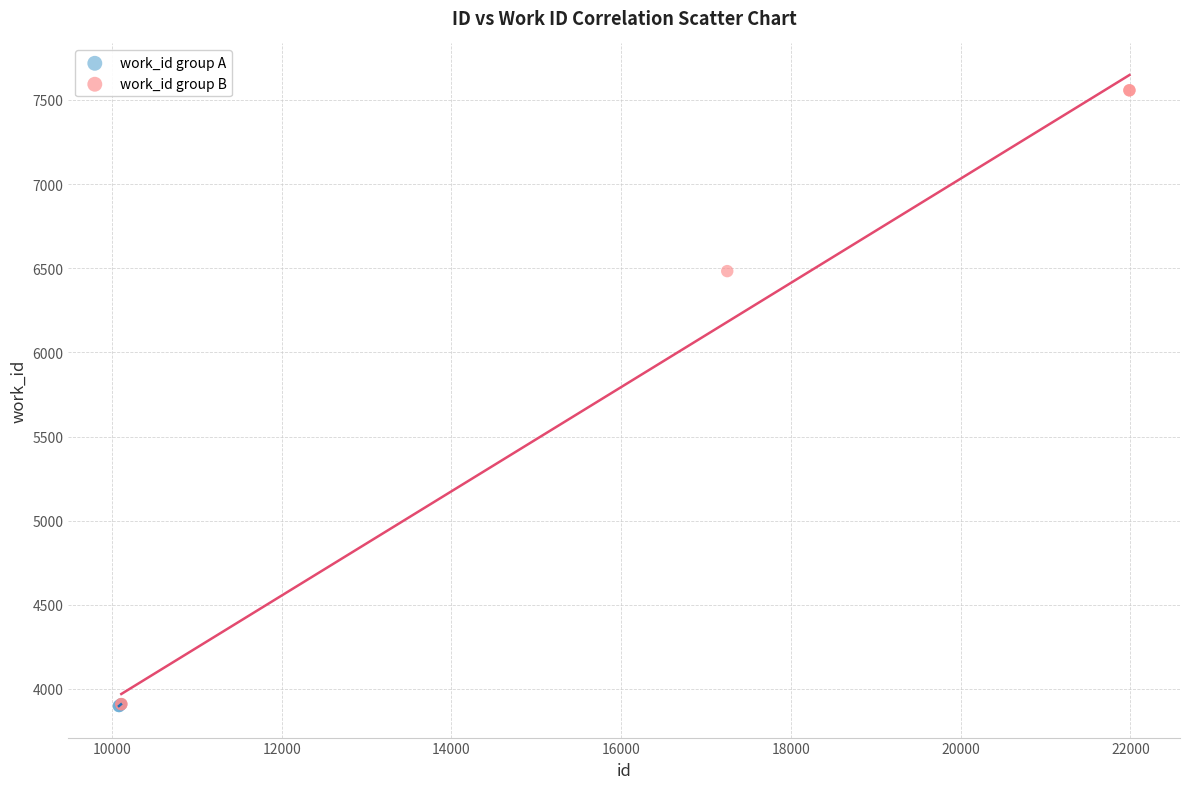

Which series has the largest Y range (max minus min)?

work_id group B